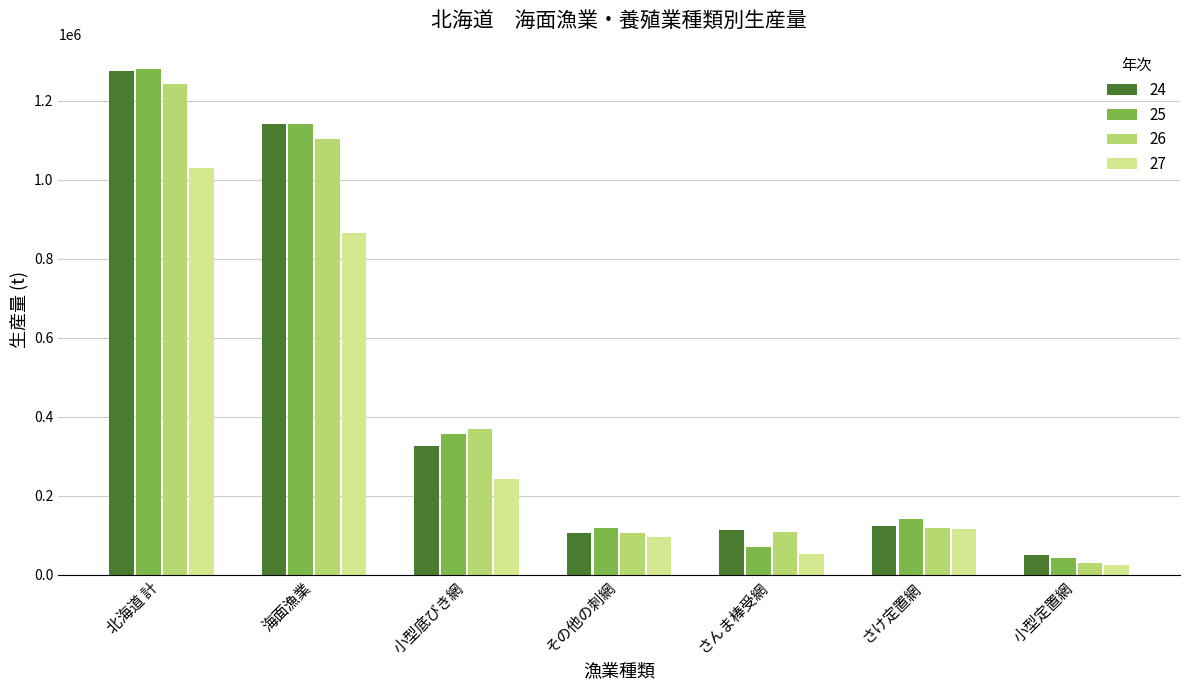

At how many categories does at least one series exceed 1086018?

2